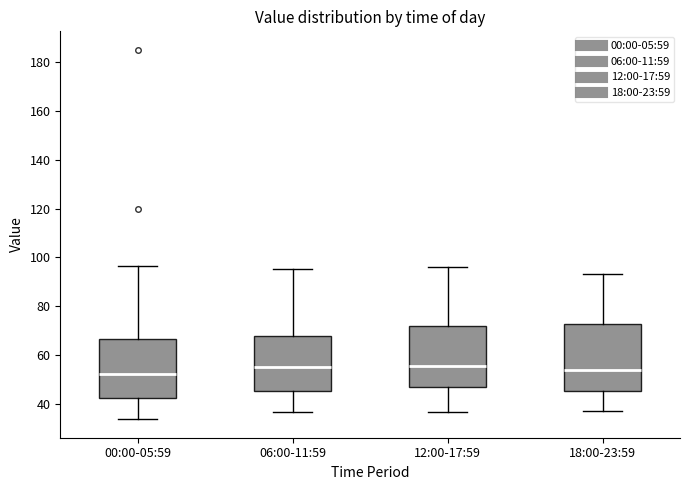

Reading left to right, transcribe this box plot: for each box, give where its median line is, the range the box spans, and where its two whiskers end, as read against the y-axis. The values are not printed on the chart, so give them approximately, as read against the axis.

00:00-05:59: median 52, box 42 to 66, whiskers 34 to 96
06:00-11:59: median 56, box 46 to 68, whiskers 36 to 96
12:00-17:59: median 56, box 48 to 72, whiskers 36 to 96
18:00-23:59: median 54, box 46 to 72, whiskers 36 to 94